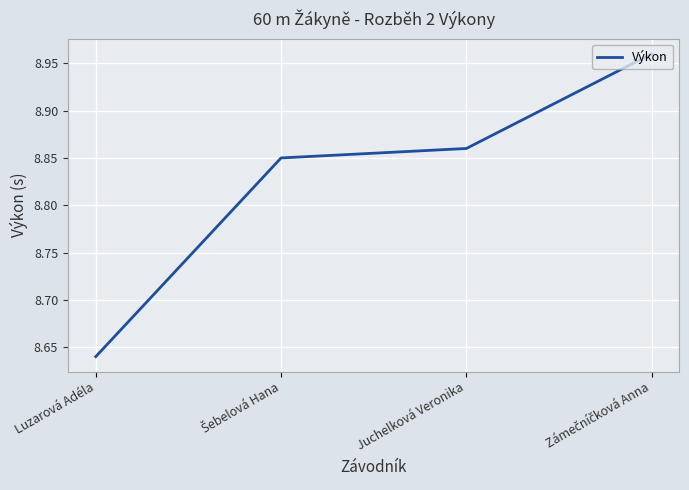

Which has a higher value, Luzarová Adéla or Juchelková Veronika?

Juchelková Veronika